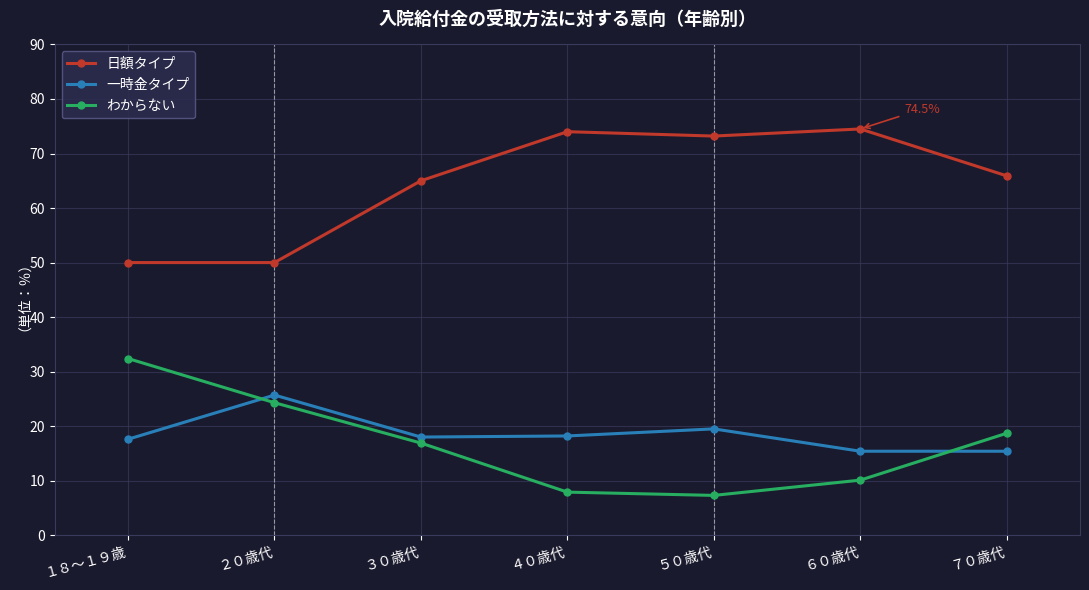

True or false: 一時金タイプ and 日額タイプ cross at least once.

False